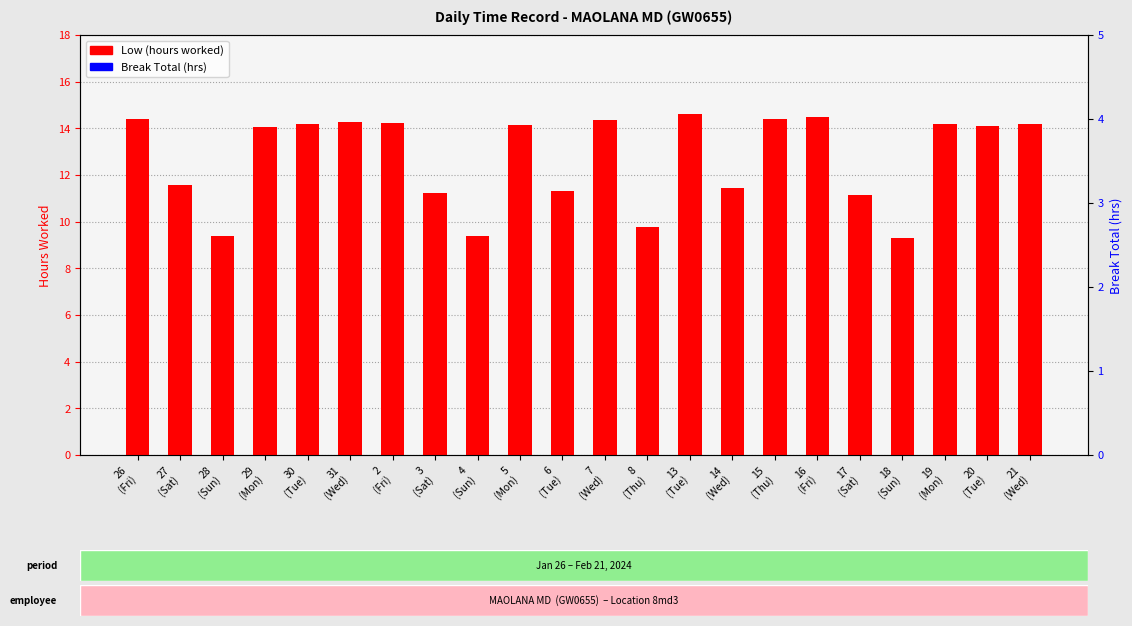

What is the difference between the second highest and second lowest values in the Low (hours worked) series?

5.1